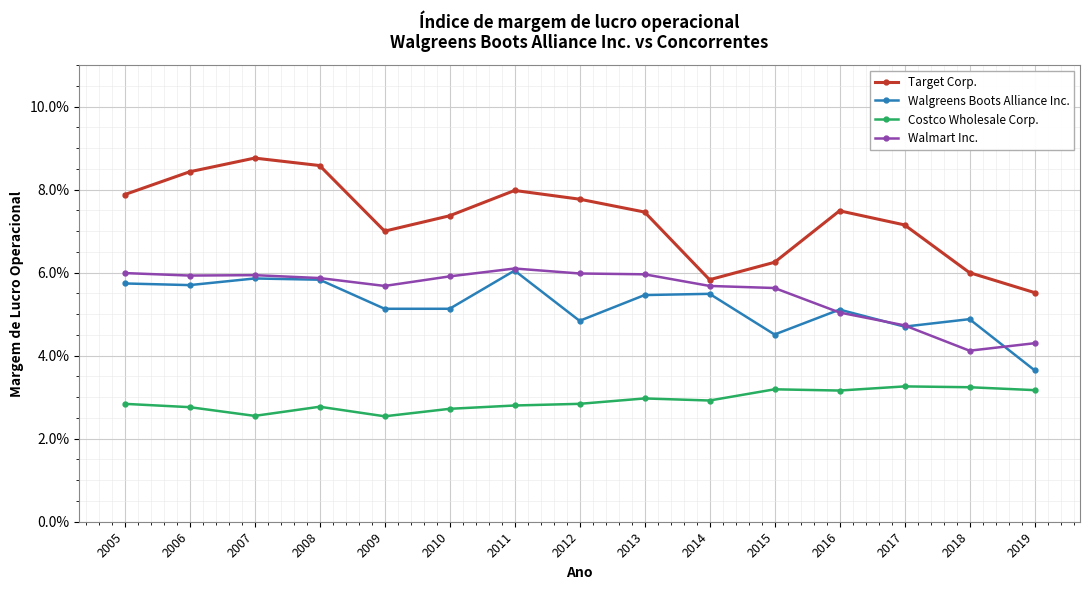

What are all the series names shown in the legend?

Target Corp., Walgreens Boots Alliance Inc., Costco Wholesale Corp., Walmart Inc.